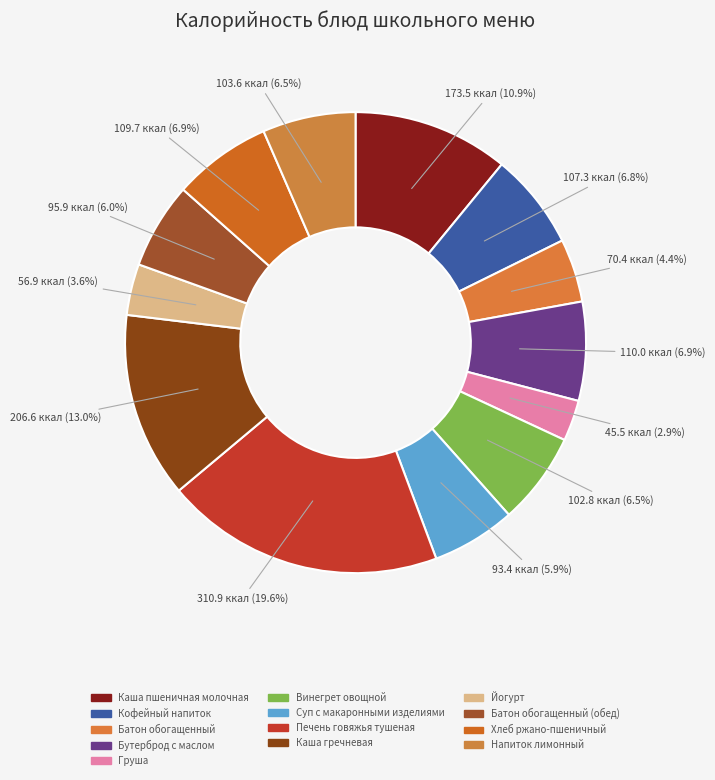

How many segments does this pie chart have?

13